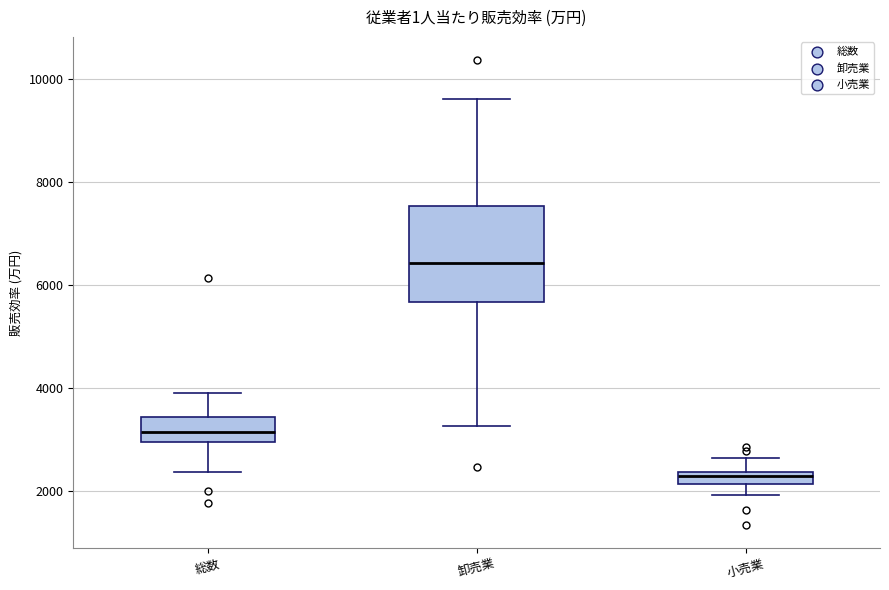

Which box has the highest median line?

卸売業